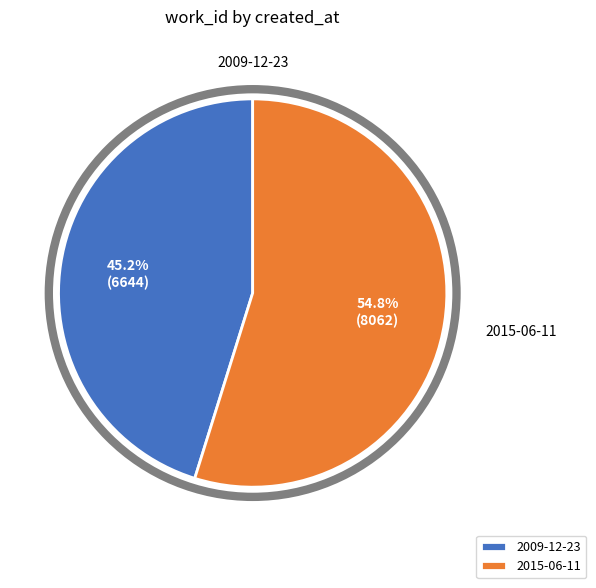

Which has a higher value, 2015-06-11 or 2009-12-23?

2015-06-11